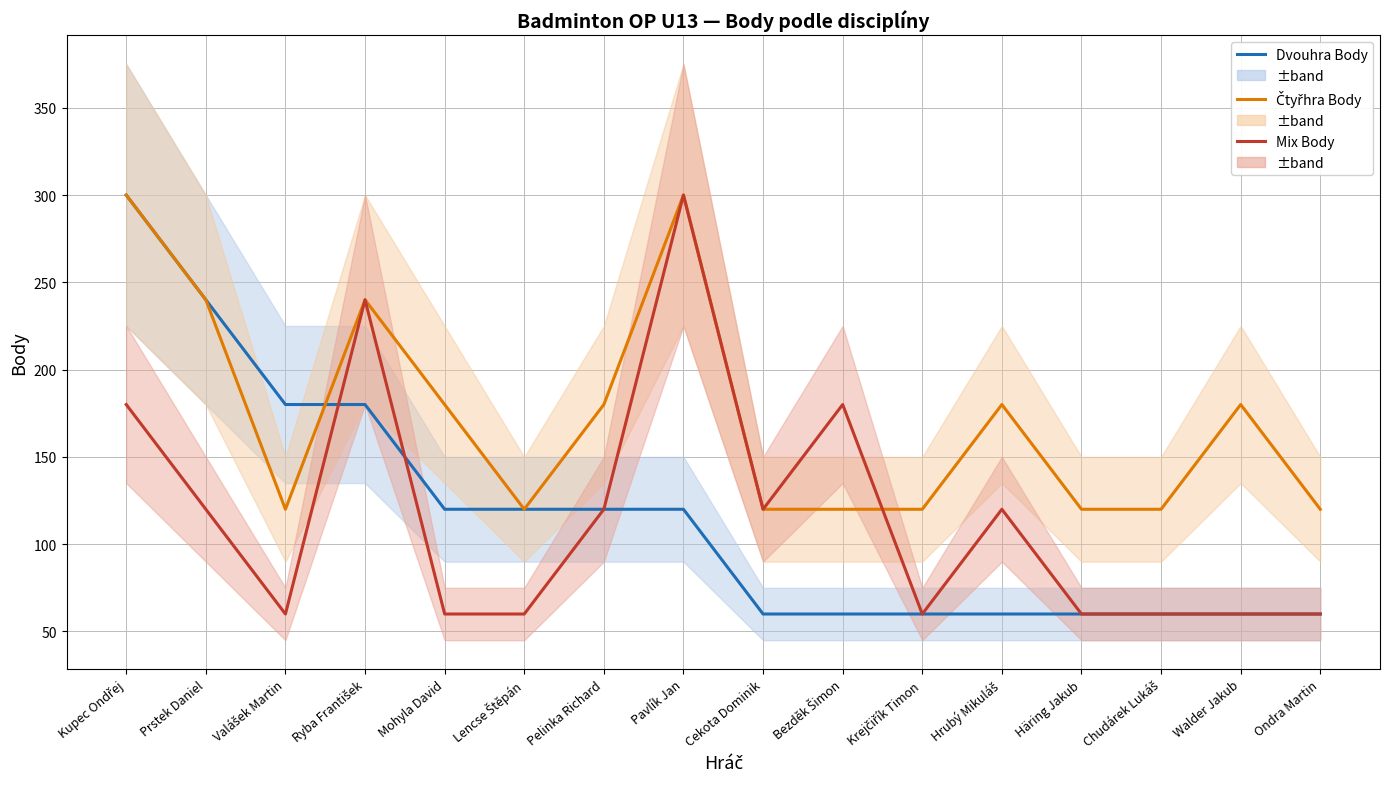

What is the label of the 13th point from the left?

Häring Jakub